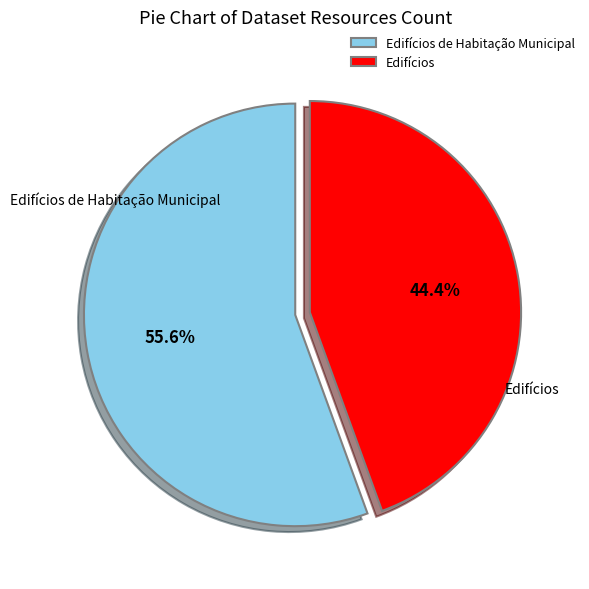

To the nearest percent, what is the combined percentage of Edifícios de Habitação Municipal and Edifícios?

100%